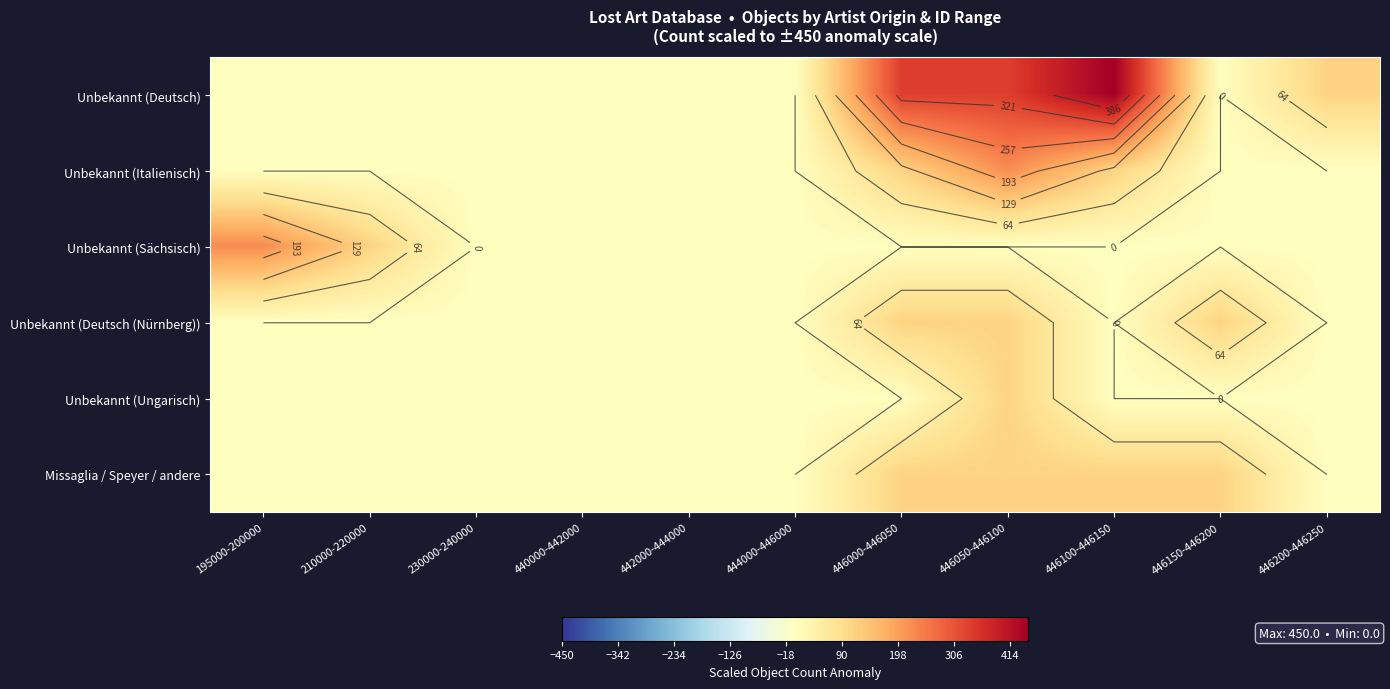

At which category is the sum across all series the highest?

446050-446100